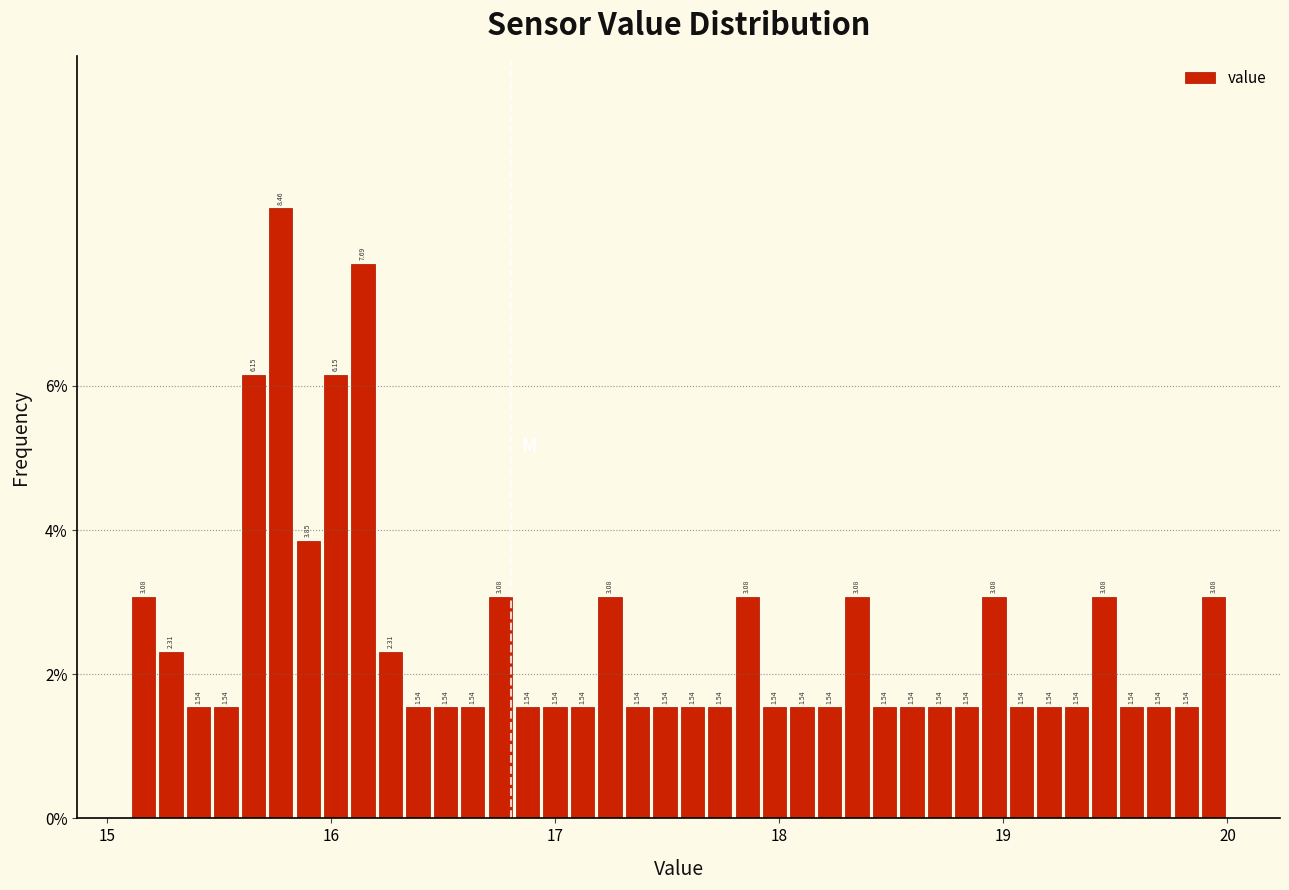

Read against the x-axis, roughly where is the centre of the tallest bar?

15.8